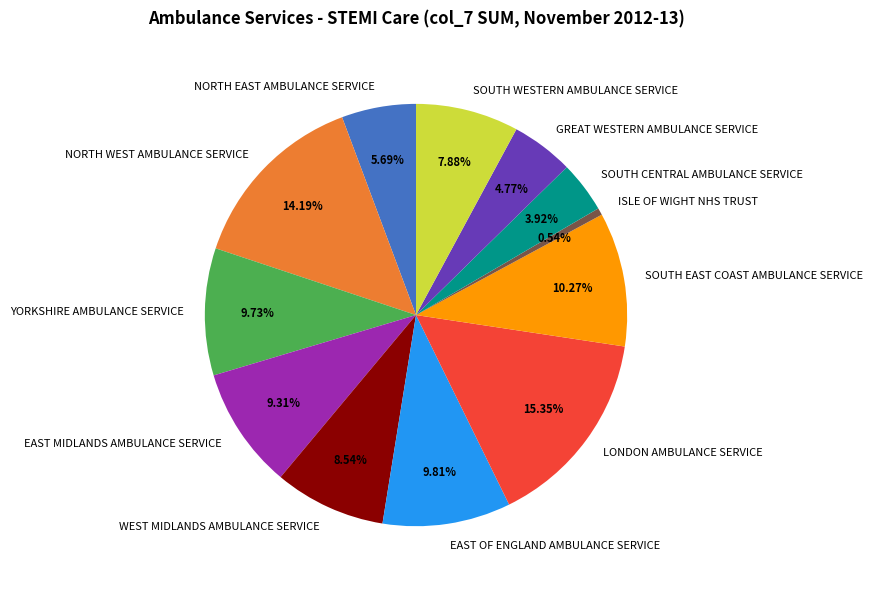

Does SOUTH WESTERN AMBULANCE SERVICE represent more than half of the total?

No